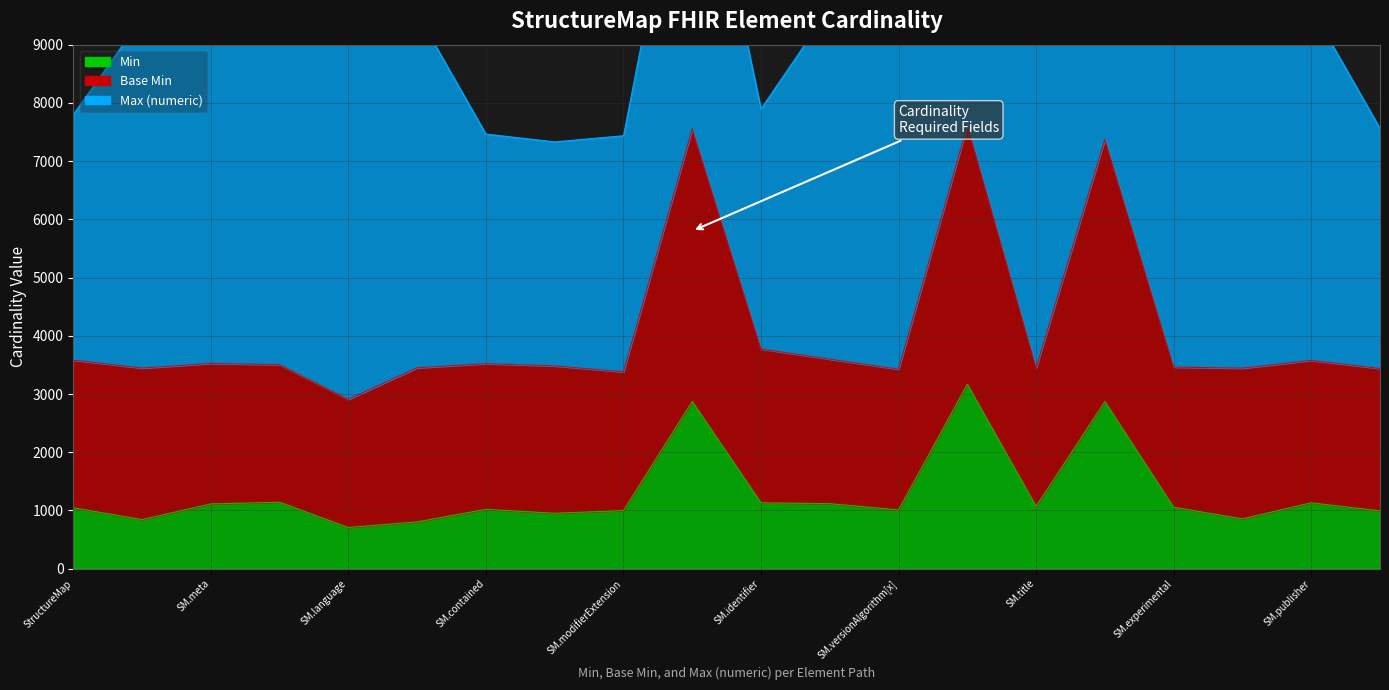

True or false: Min and Base Min intersect in this chart.

False